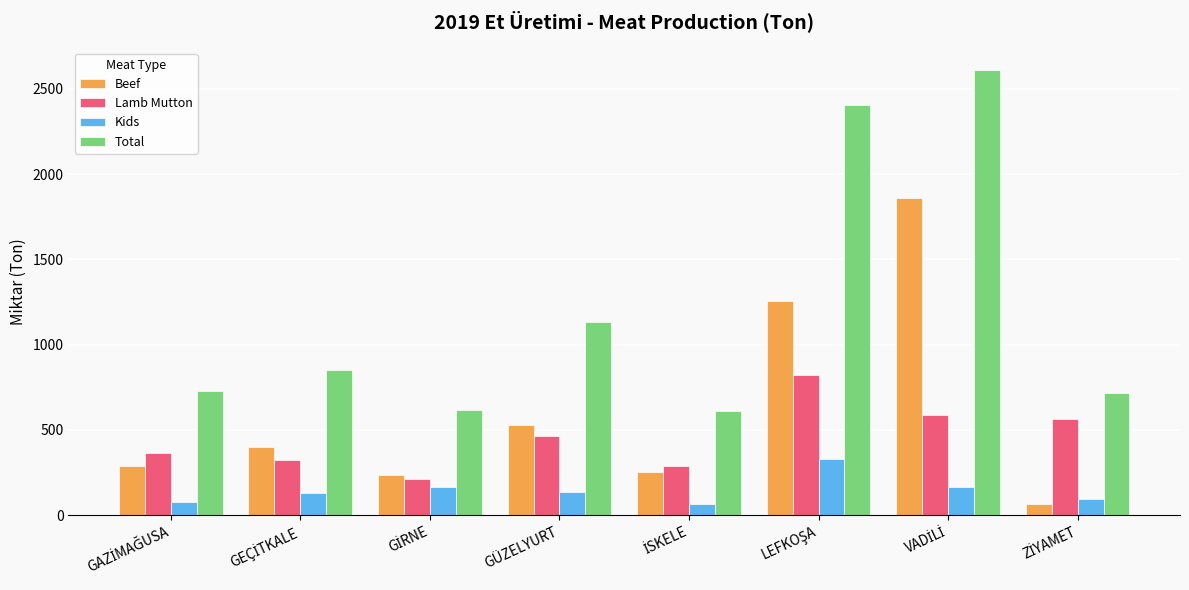

What is the difference between the second highest and second lowest values in the Total series?

1790.8